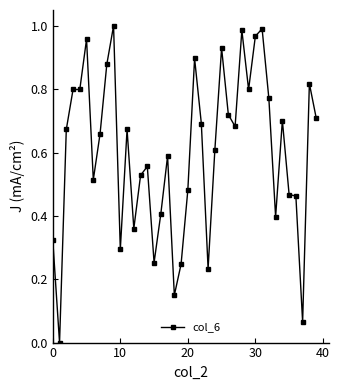

What is the sum of all values?

24.0